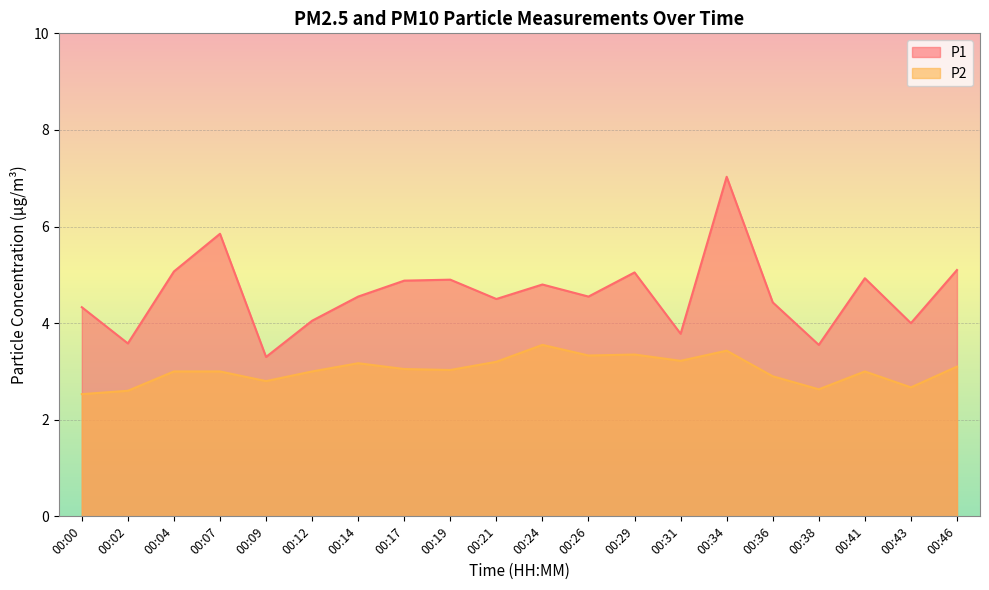

List the labels in order of P2 value, smallest first.

00:00, 00:02, 00:38, 00:43, 00:09, 00:36, 00:04, 00:07, 00:12, 00:41, 00:19, 00:17, 00:46, 00:14, 00:21, 00:31, 00:26, 00:29, 00:34, 00:24